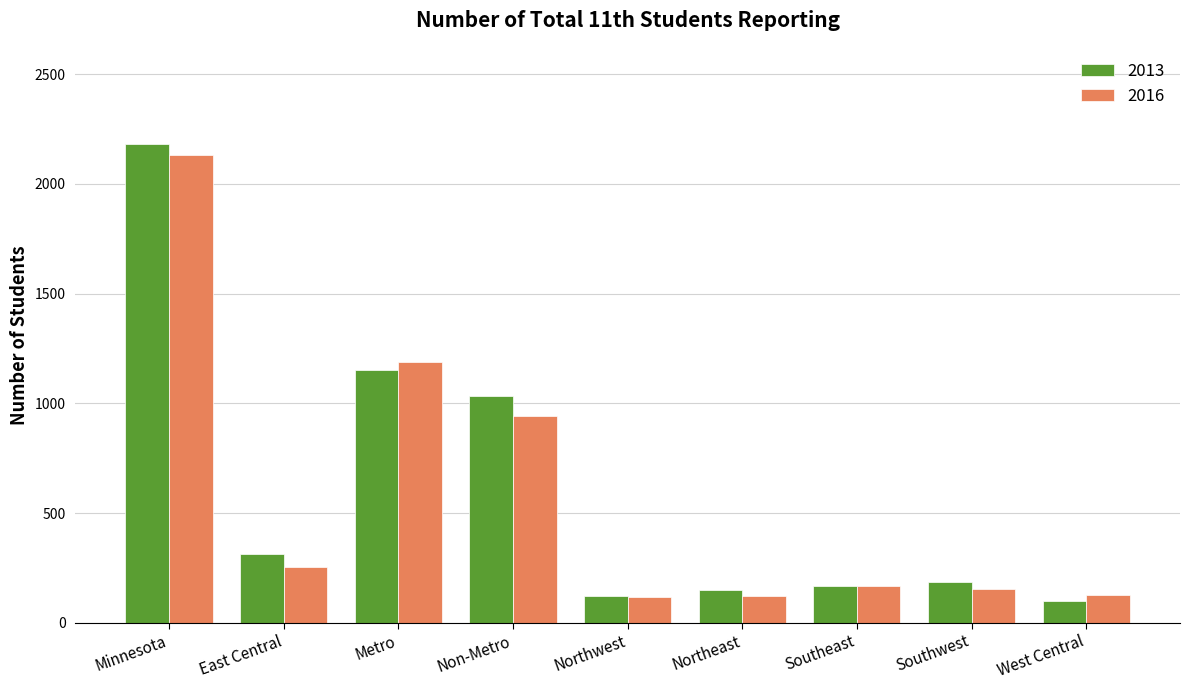

What is the difference between the second highest and second lowest values in the 2016 series?

1067